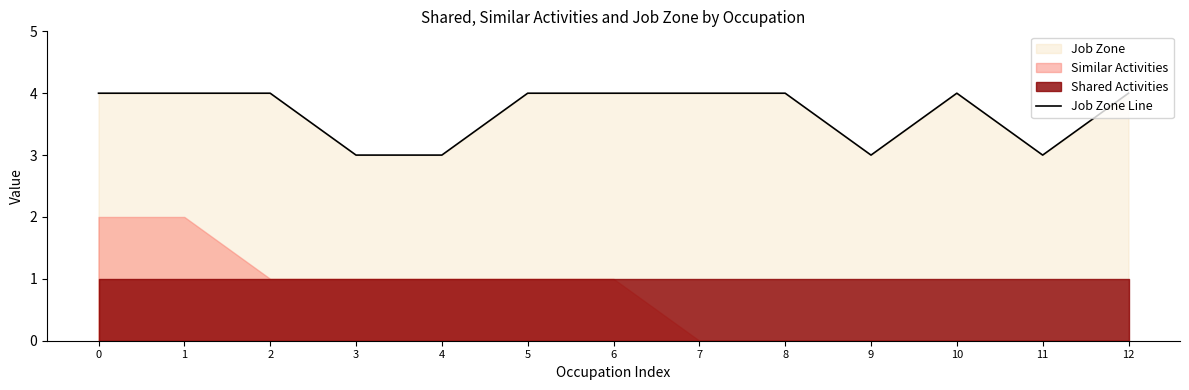

Where is the first local maximum?

10